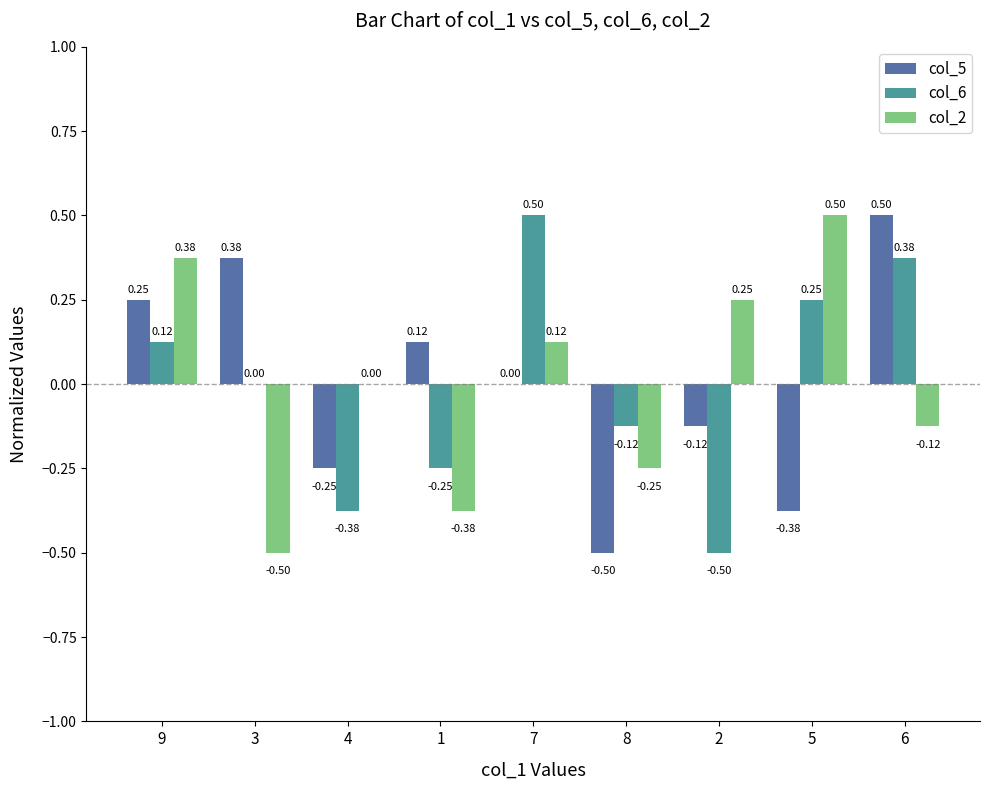

Is the value of col_6 at 4 greater than the value of col_5 at 7?

No